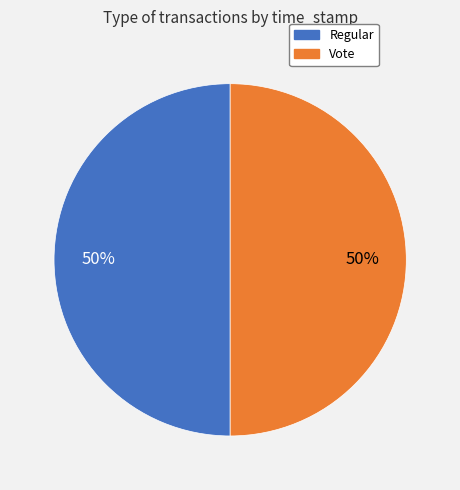

How many slices are in this pie chart?

2